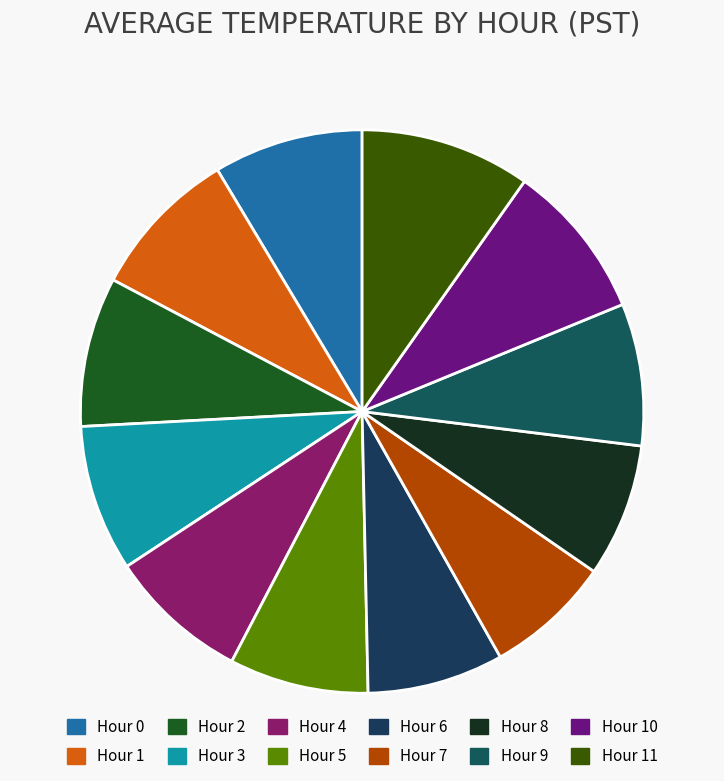

How many segments does this pie chart have?

12